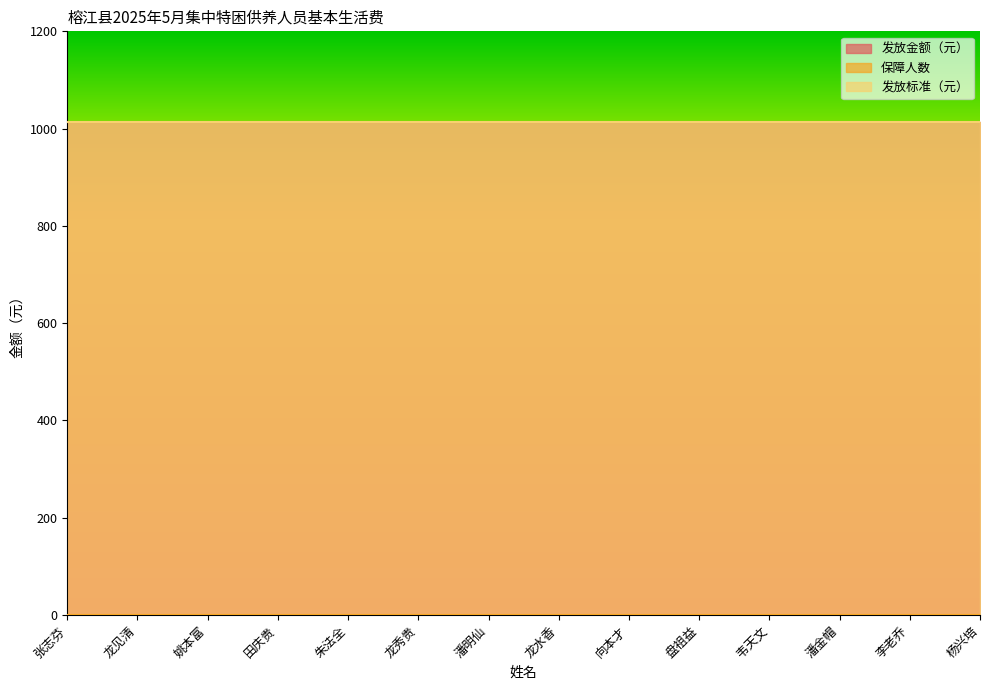

What is the value of the 发放标准（元） point at the 6th from the left?

1012.7